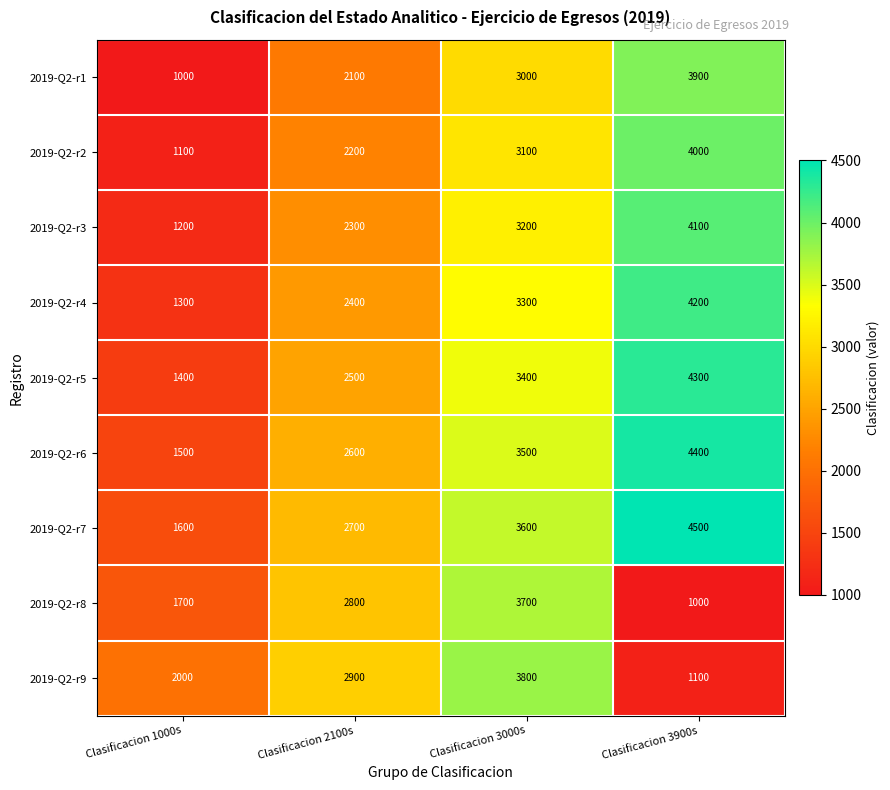

At how many categories does at least one series exceed 3211?

2